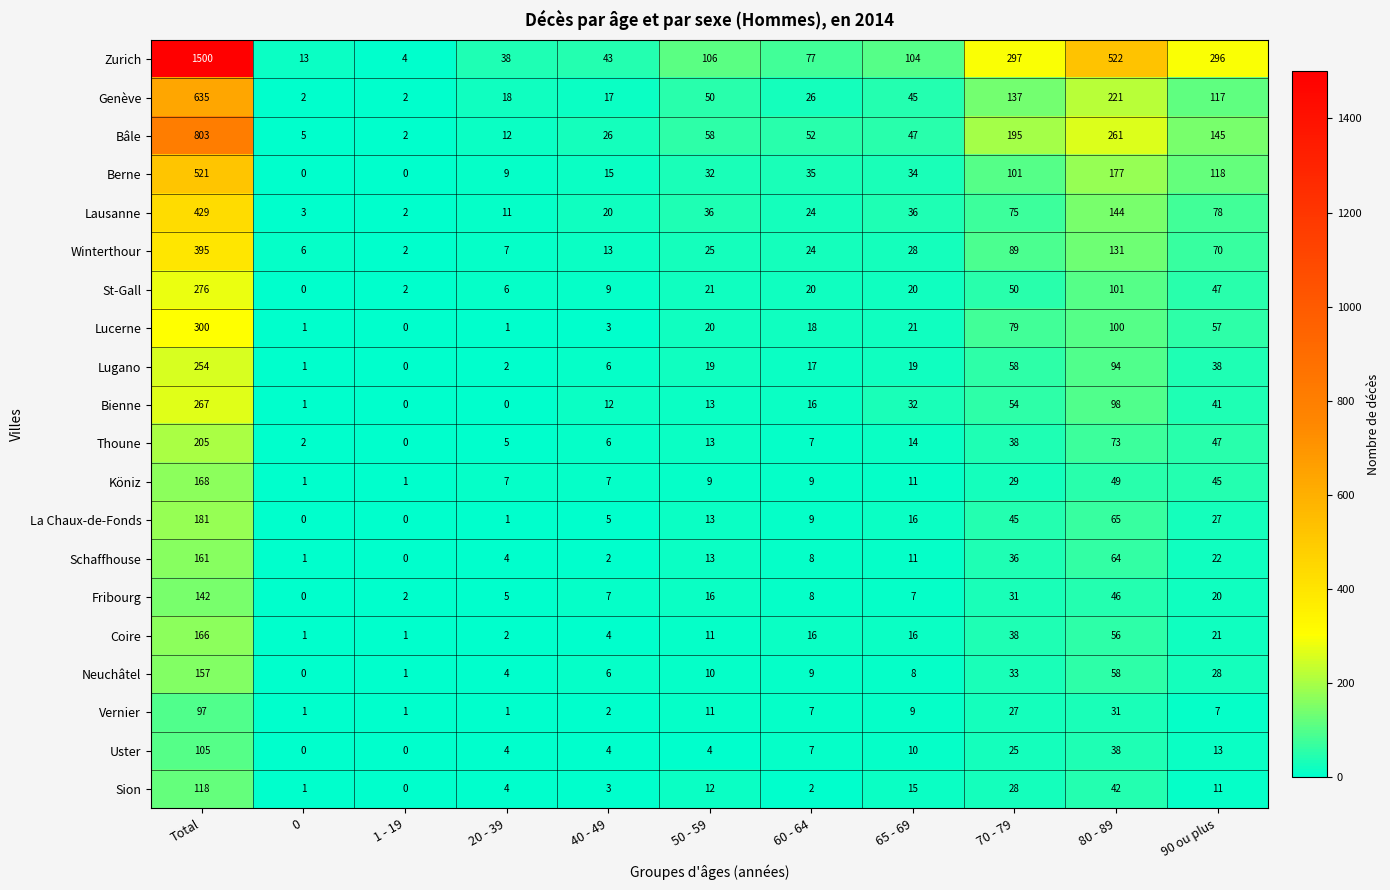

What is the average value of the Bienne series?

49